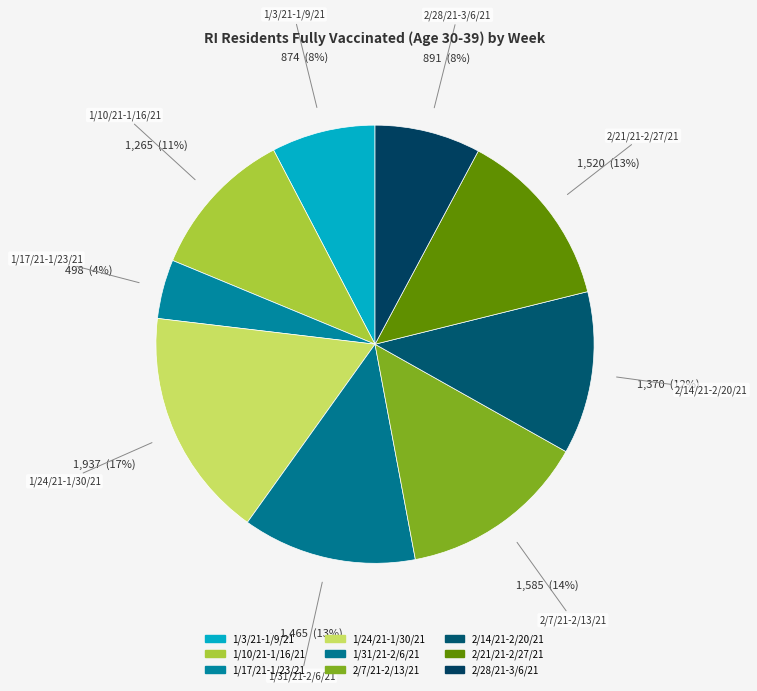

What is the change in value from 1/10/21-1/16/21 to 2/21/21-2/27/21?

+255